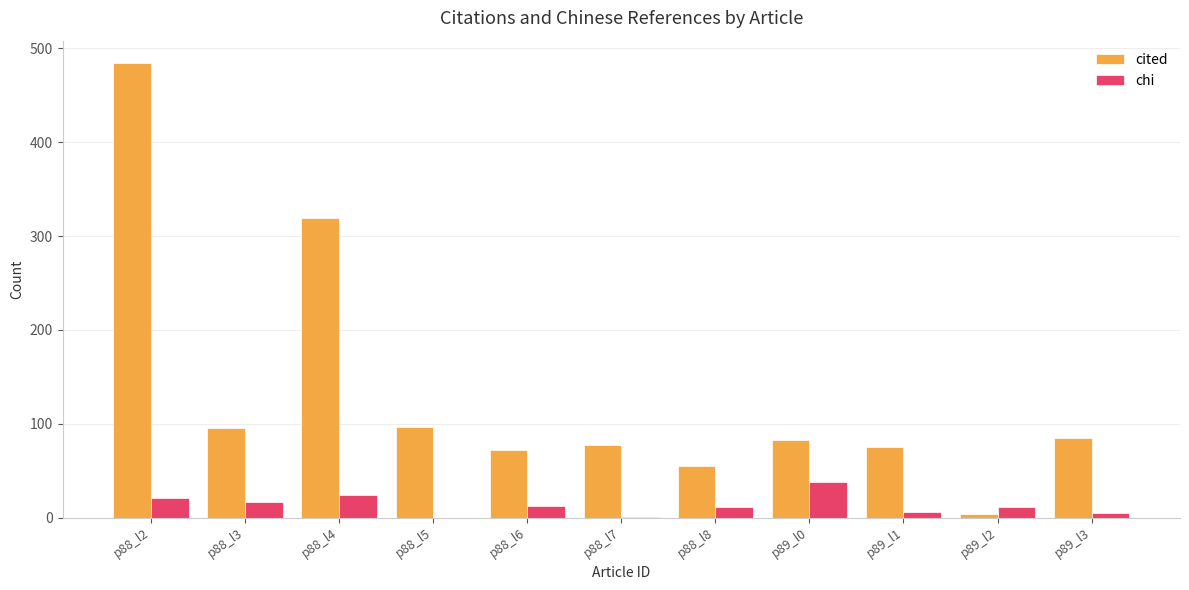

The value of cited at p89_l1 is 75. True or false?

True